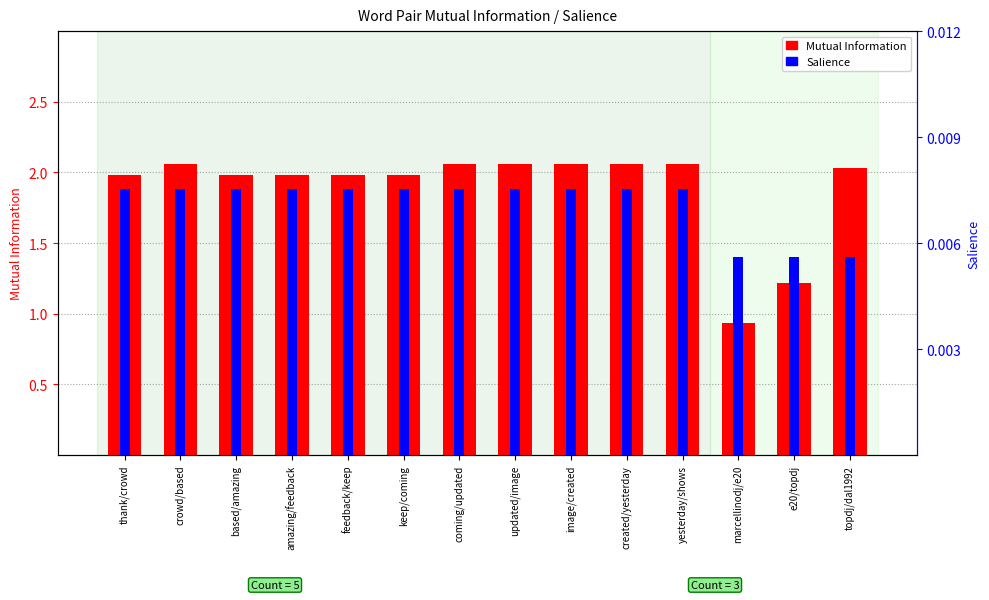

Which series has the widest spread of values?

Mutual Information